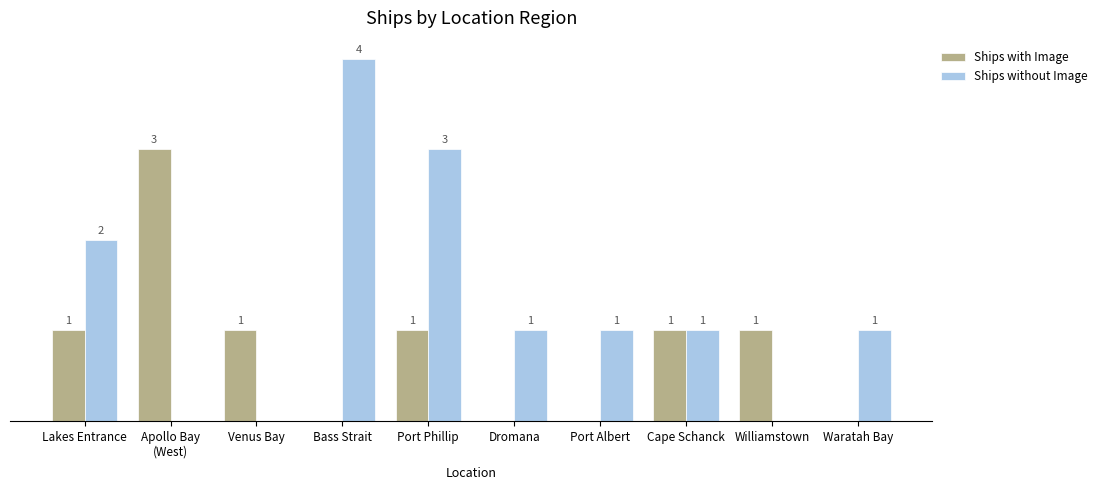

Which series has the largest total across all categories?

Ships without Image